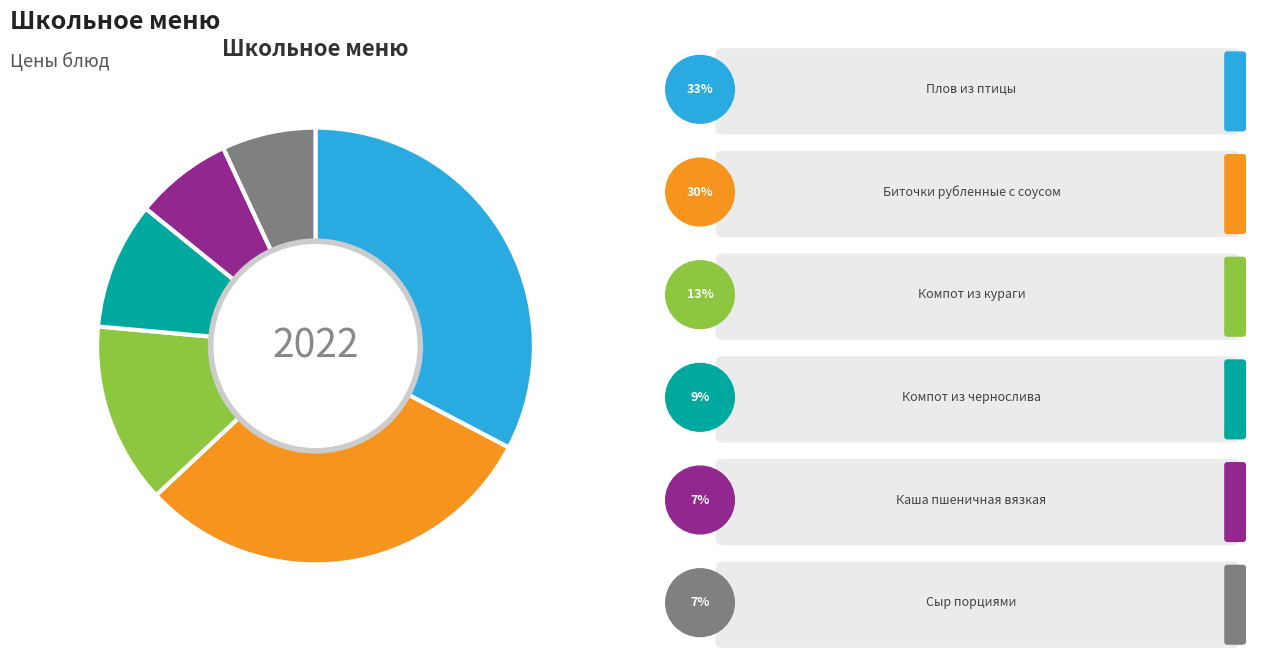

Does any single category account for the majority?

No